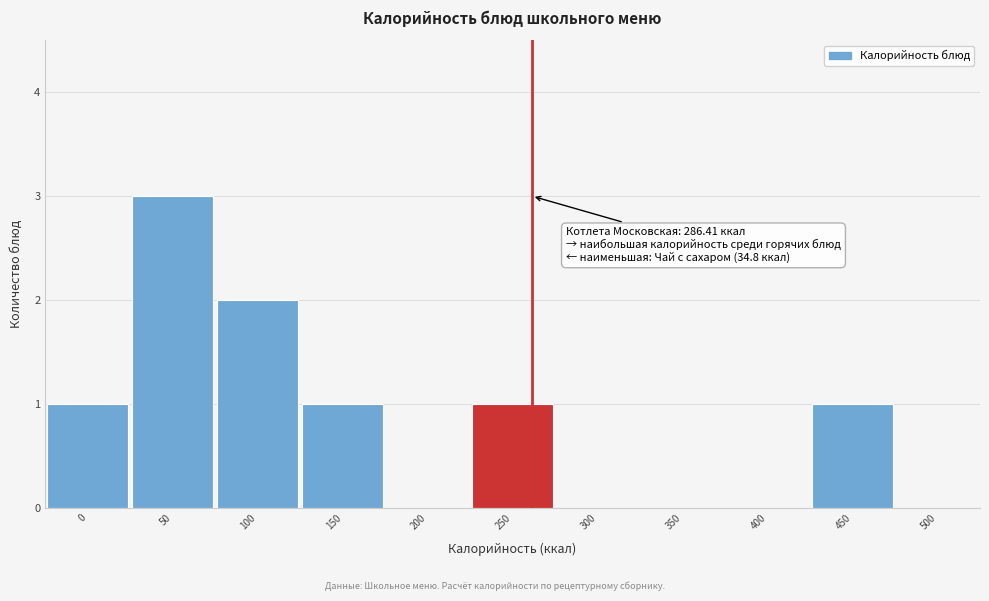

Reading right to left, transcribe all the data shown in this chart.

500=0	450=1	400=0	350=0	300=0	250=1	200=0	150=1	100=2	50=3	0=1